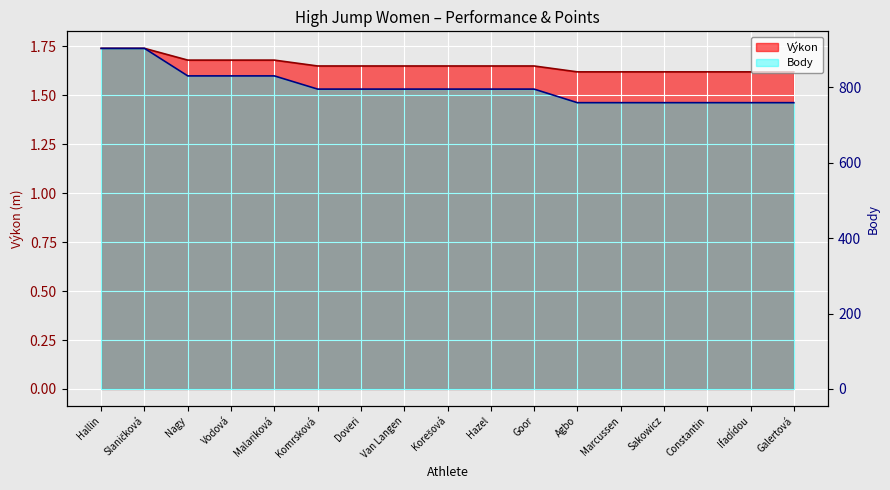

Which series has the largest total across all categories?

Body